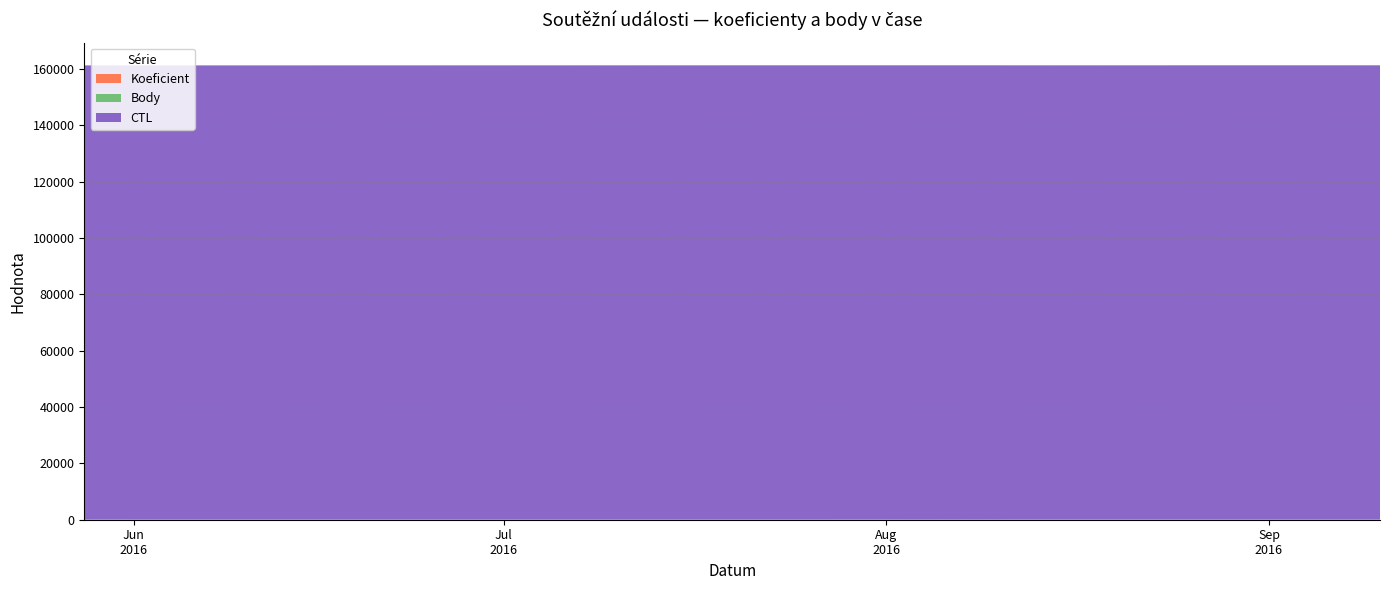

Reading left to right, transcribe all the data shown in this chart.

Koeficient: 4	3	3	7	7
Body: 4	3	3	7	7
CTL: 161309	161314	161344	161331	161339